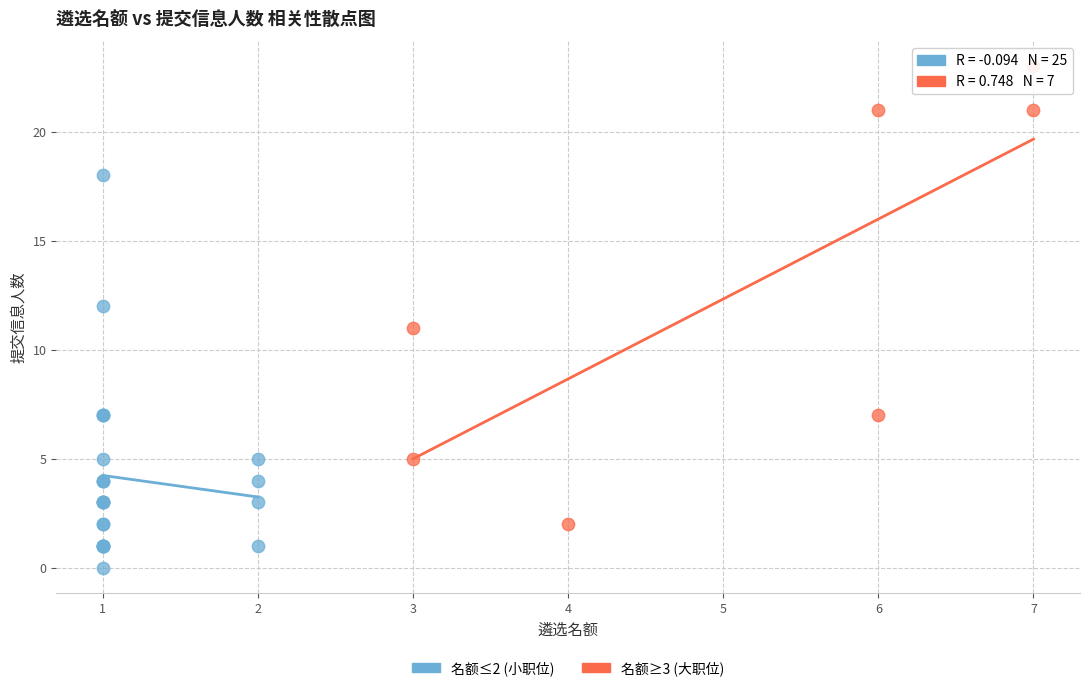

Which series has the widest spread of Y values?

名额≥3 (大职位)